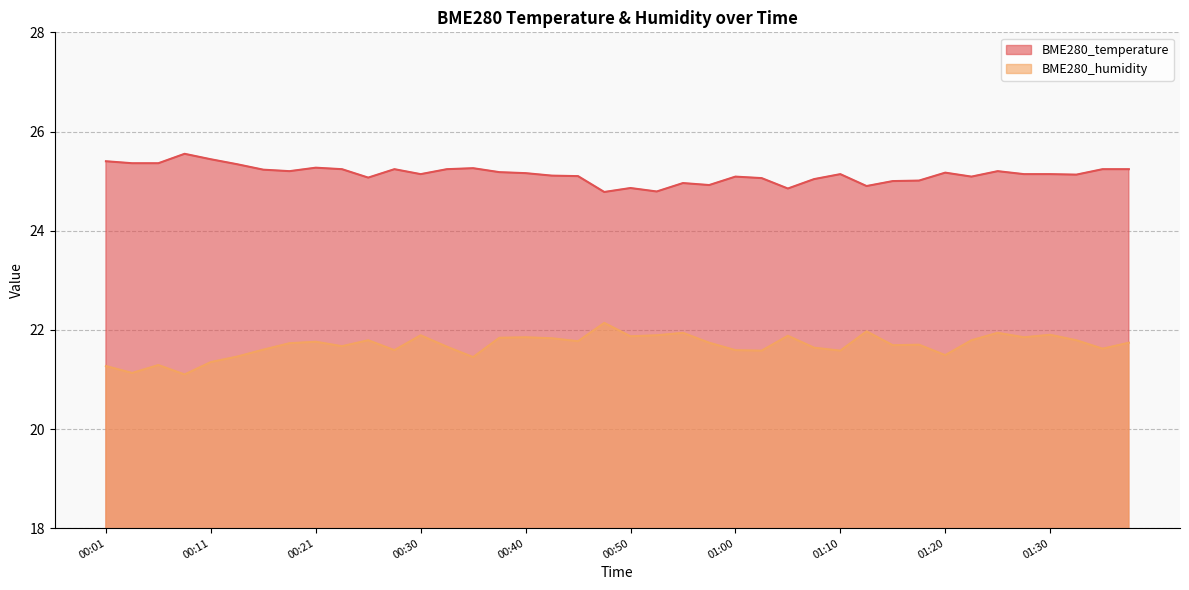

At which category does BME280_humidity reach its first local peak?

00:06